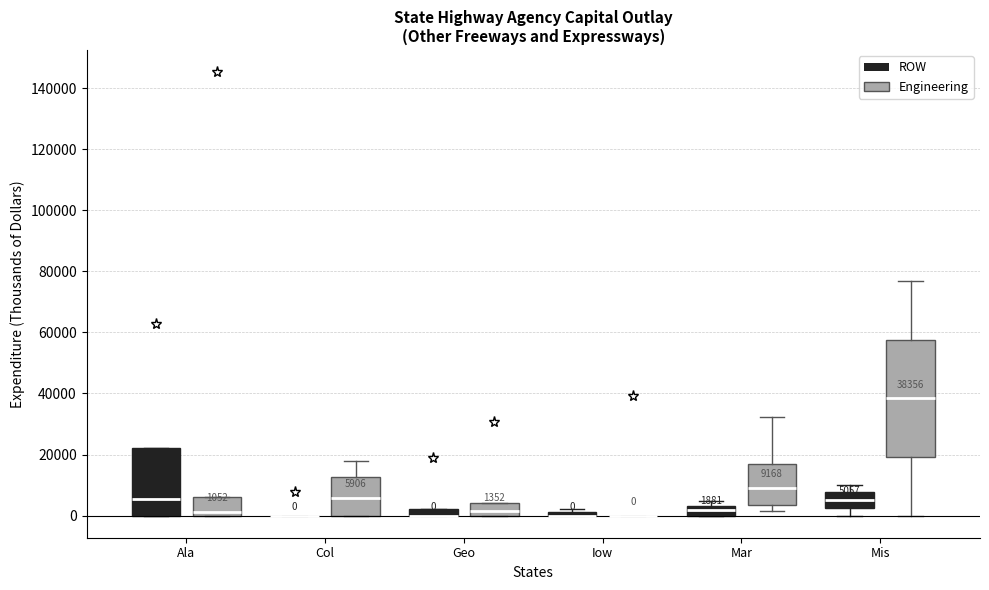

Which box is the tallest, from its lower edge to its upper edge?

Mis (Engineering)